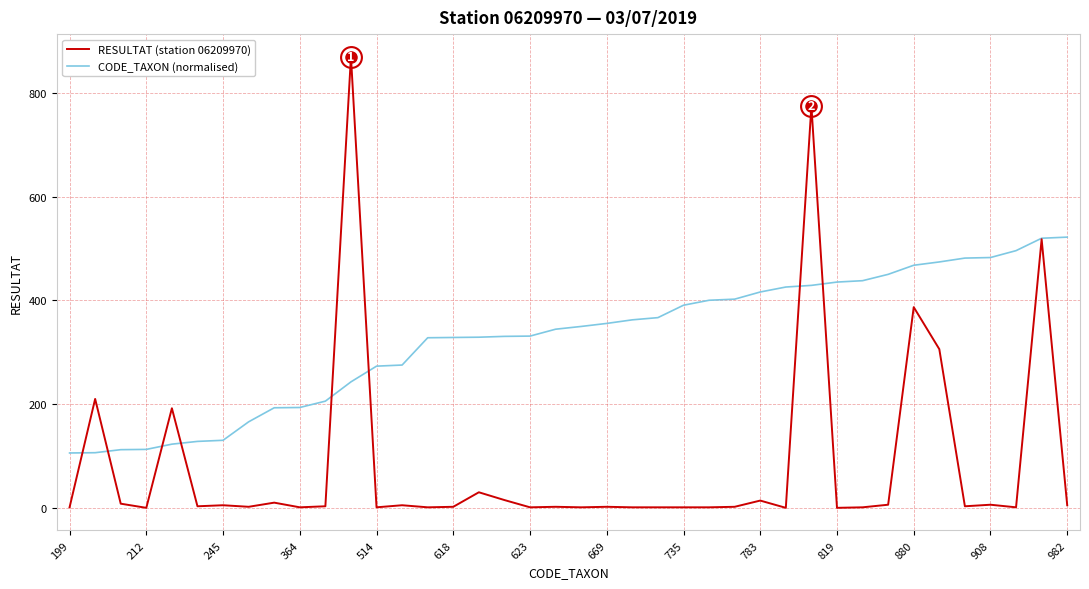

Which series has the largest total across all categories?

CODE_TAXON (normalised)